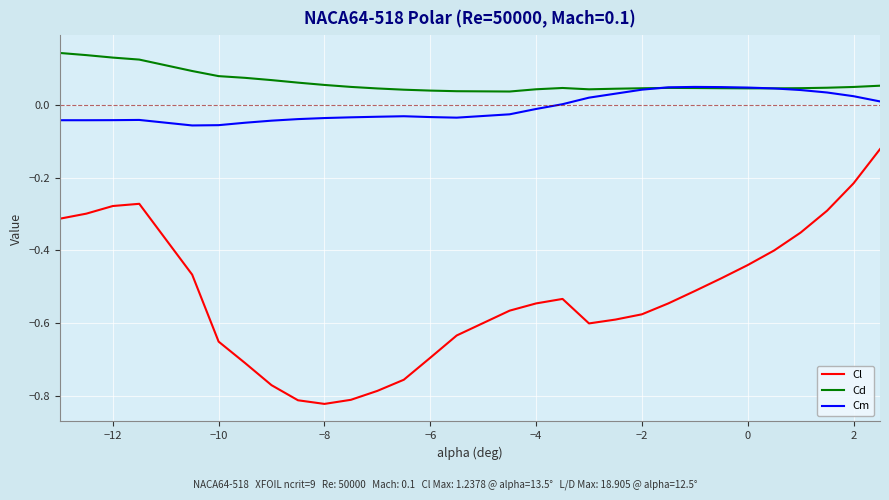

True or false: Cl and Cm intersect in this chart.

False